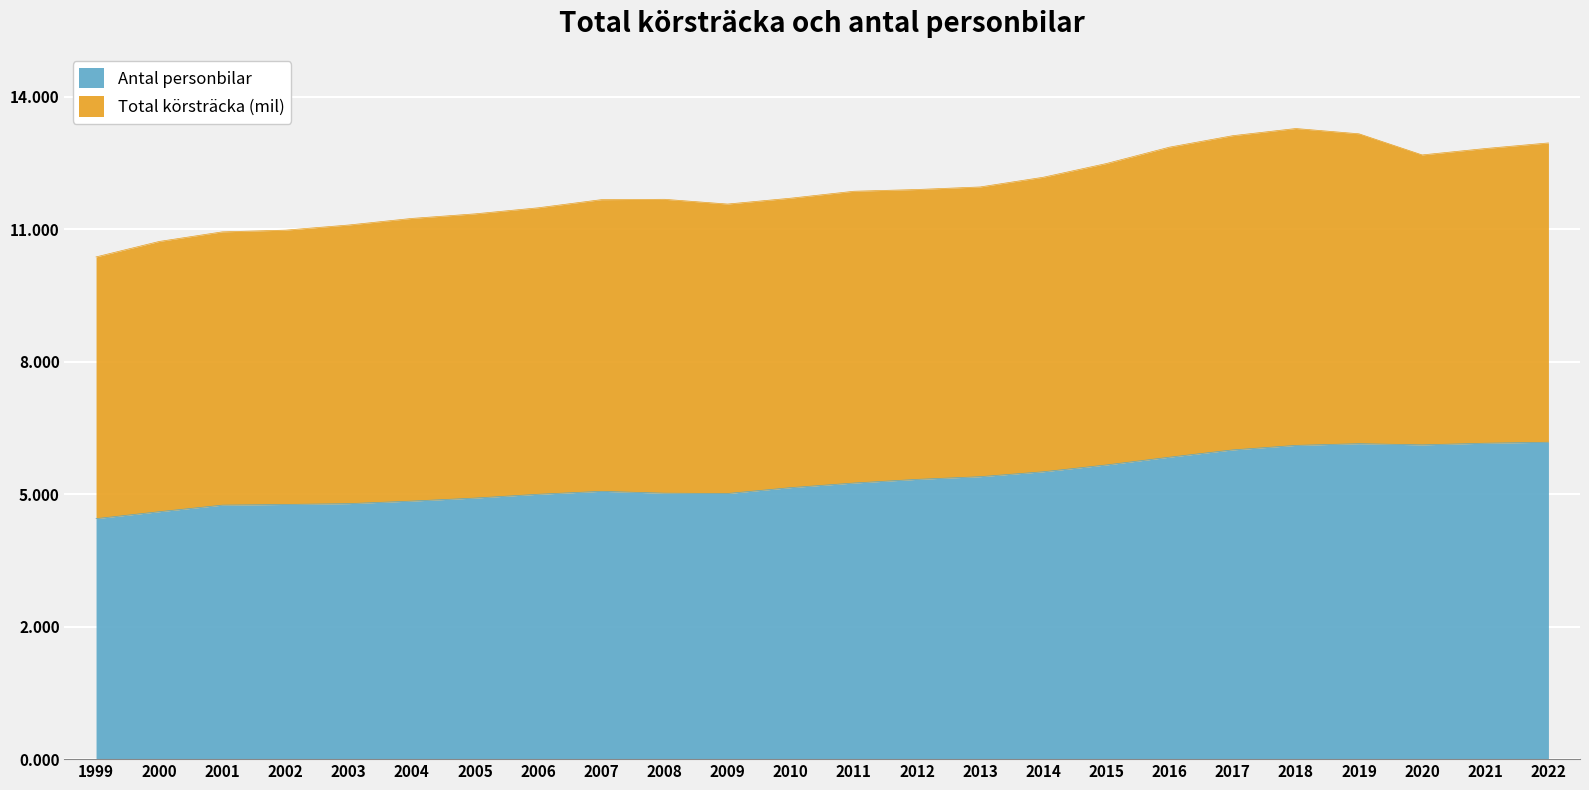

What is the ratio of the value at 2022 to the value at 2011?

1.1